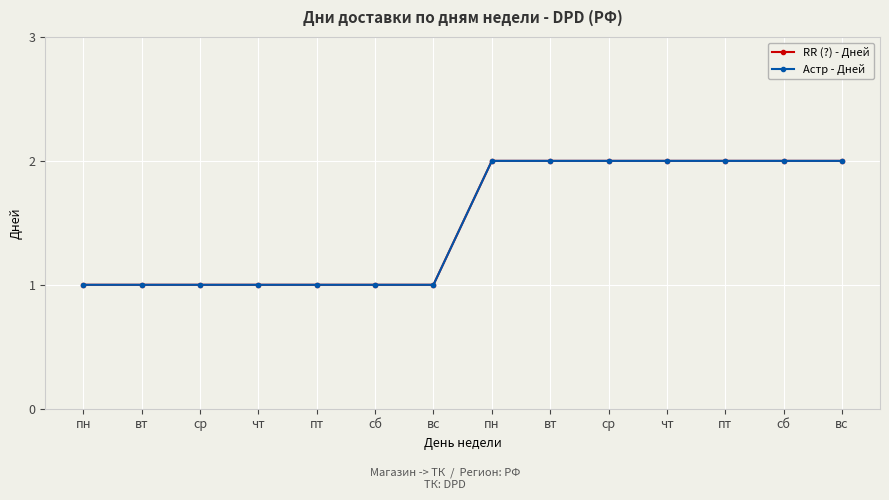

List the labels in order of Астр - Дней value, smallest first.

пн, вт, ср, чт, пт, сб, вс, пн, вт, ср, чт, пт, сб, вс